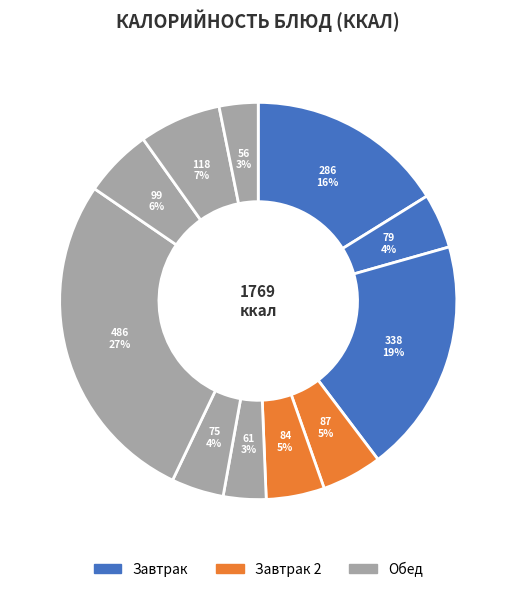

How many slices are in this pie chart?

11